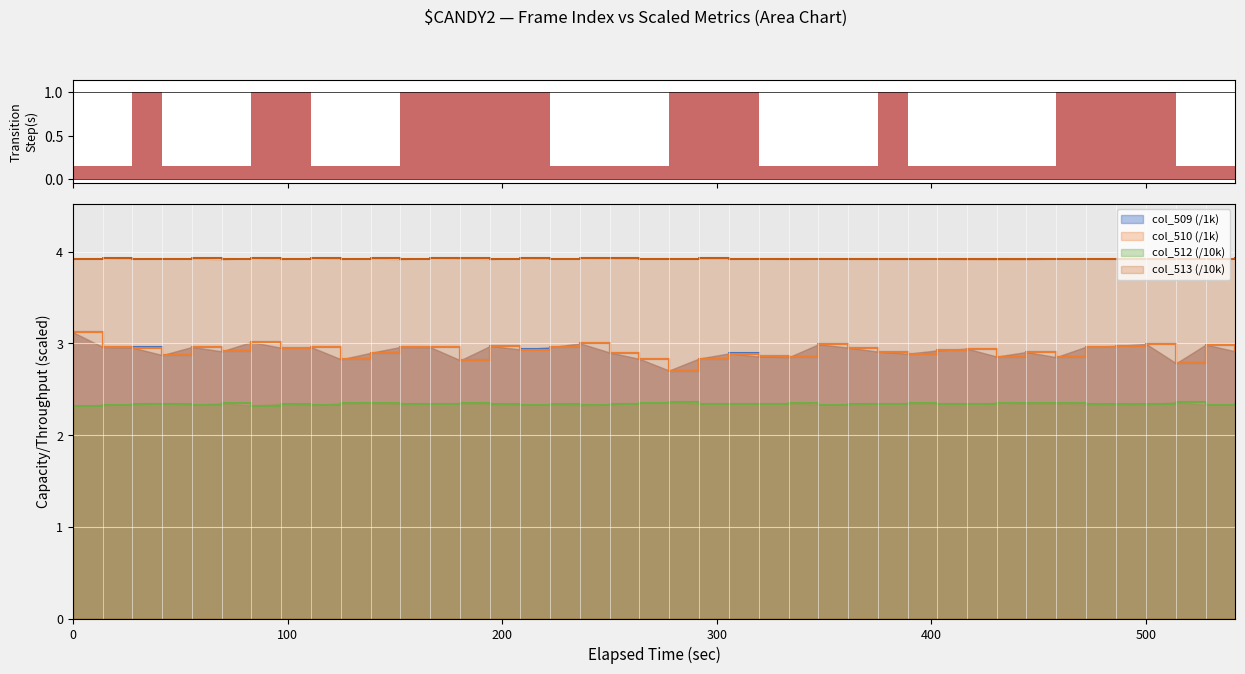

What is the value of the col_509 (/1k) line point at the 35th from the left?

3.0